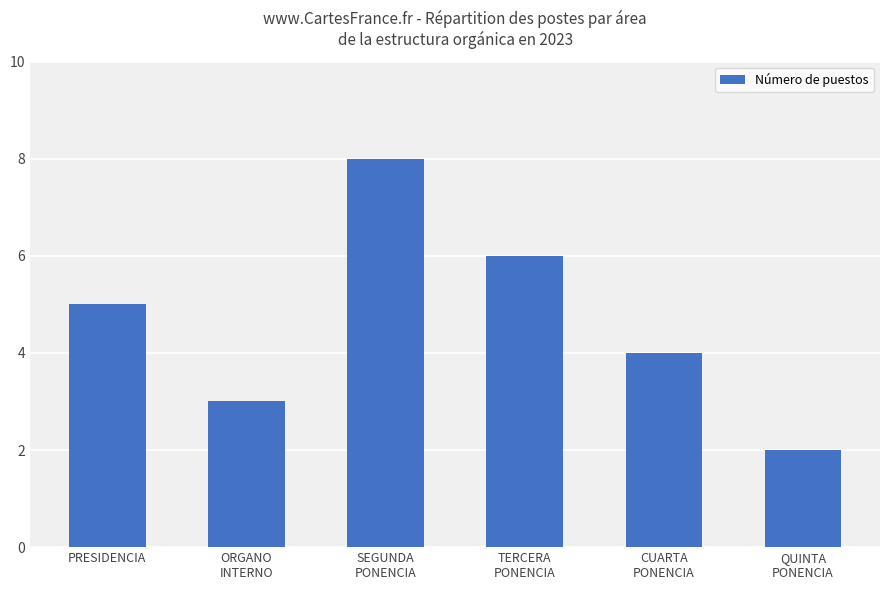

List the labels in order of value, smallest first.

QUINTA
PONENCIA, ORGANO
INTERNO, CUARTA
PONENCIA, PRESIDENCIA, TERCERA
PONENCIA, SEGUNDA
PONENCIA